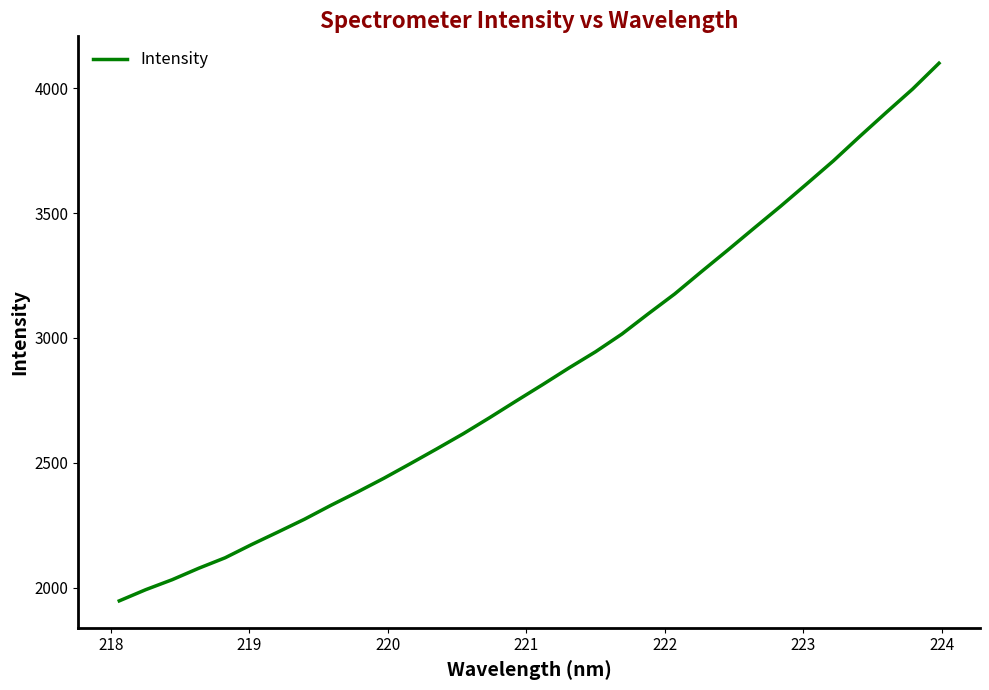

What is the smallest value displayed?

1946.7